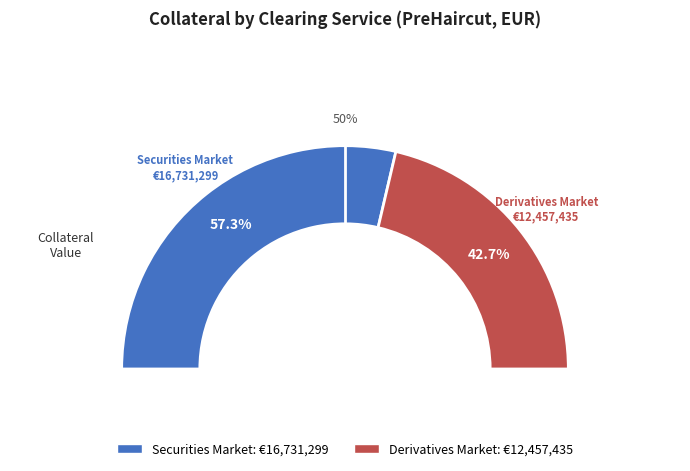

What percentage do Derivatives Market and Securities Market together represent?

100.0%